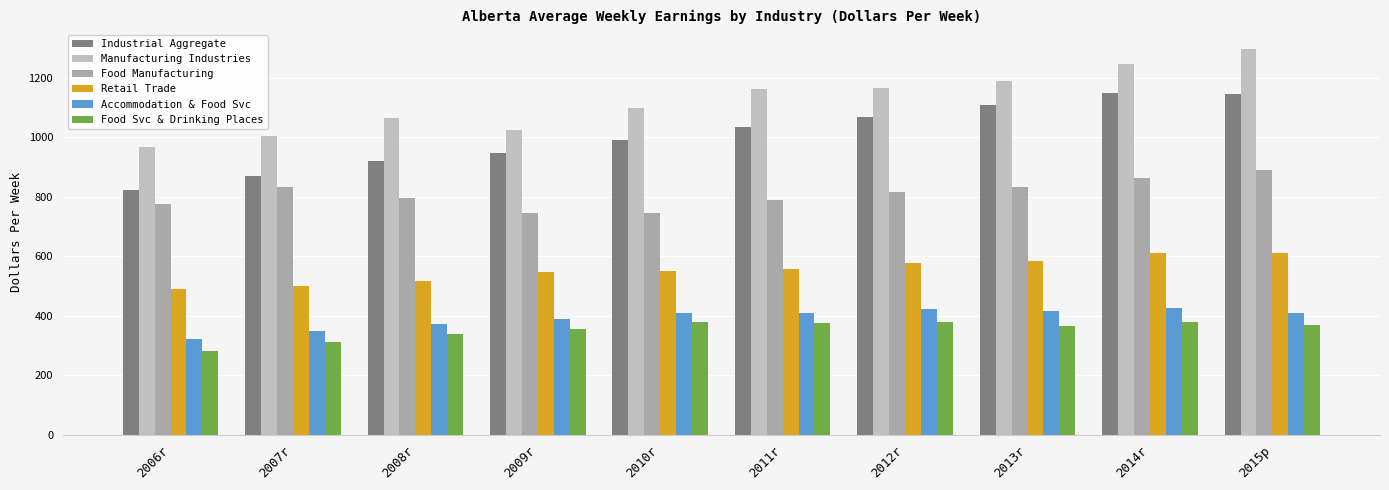

Rank the series at 2013r from highest to lowest value.

Manufacturing Industries, Industrial Aggregate, Food Manufacturing, Retail Trade, Accommodation & Food Svc, Food Svc & Drinking Places